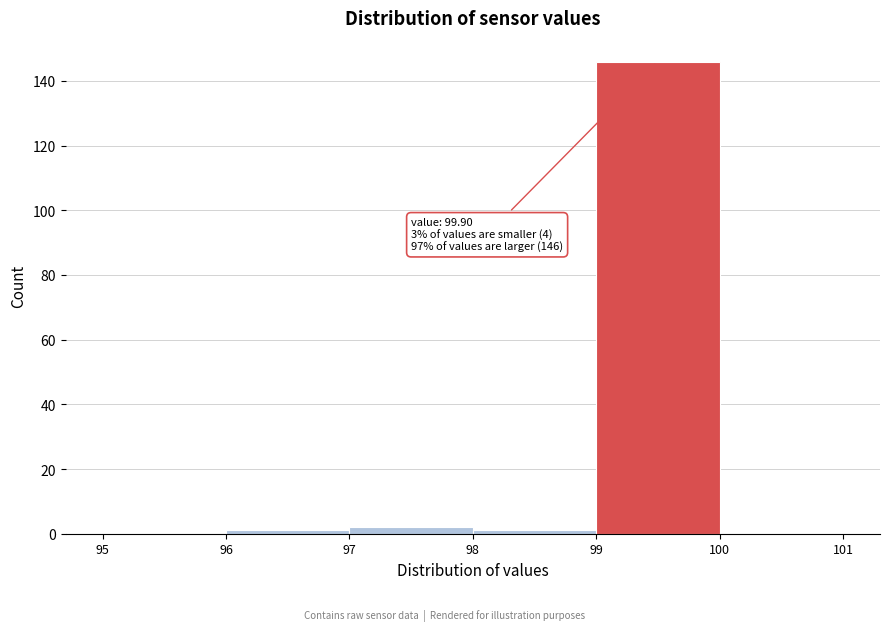

Over which range of the x-axis is the bar tallest?

99 to 100